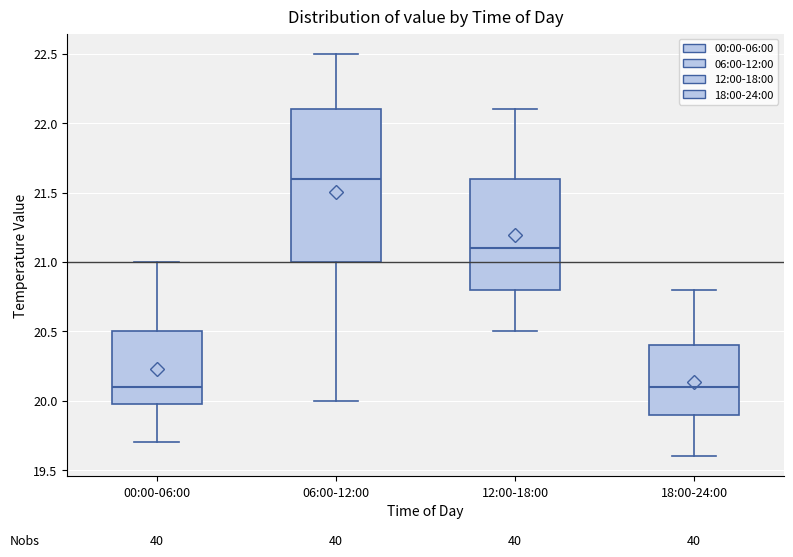

Comparing the boxes themselves (not the whiskers), which one is the tallest?

06:00-12:00